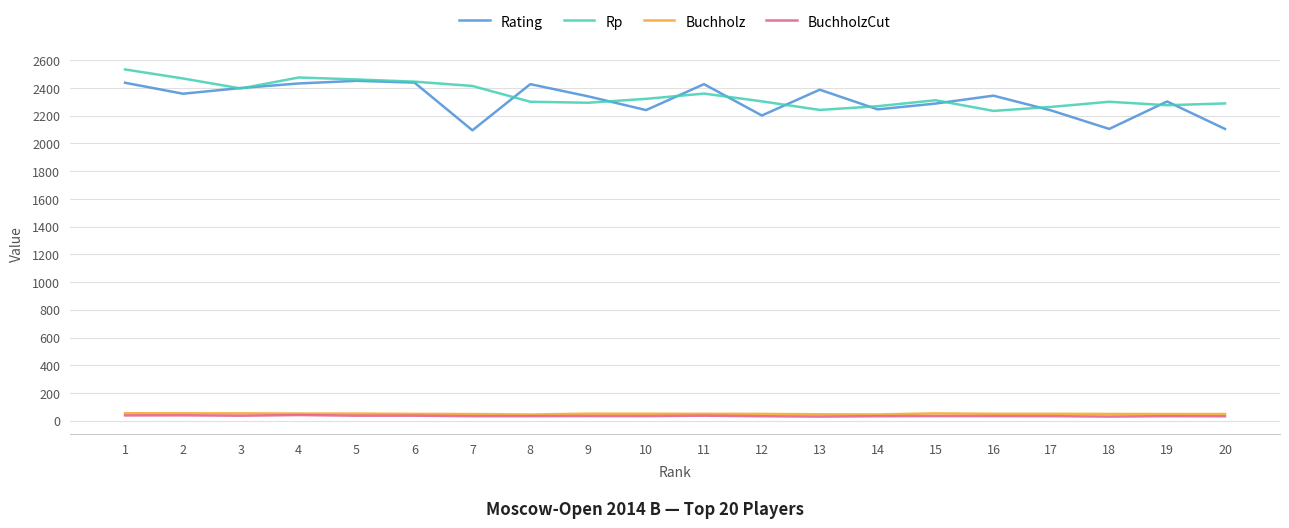

The value of Rating at 9 is 3429.2. True or false?

False